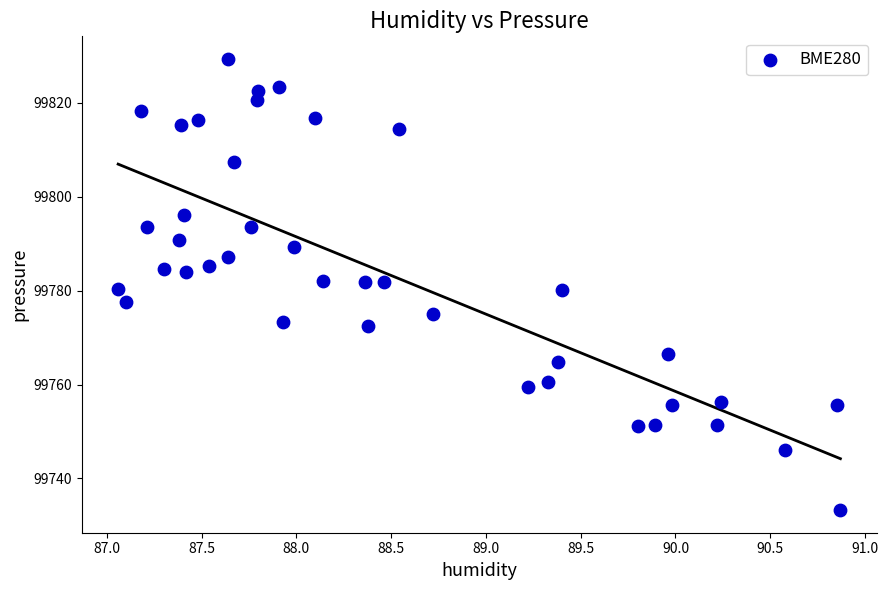

What is the range of Y values (max minus min)?

96.1